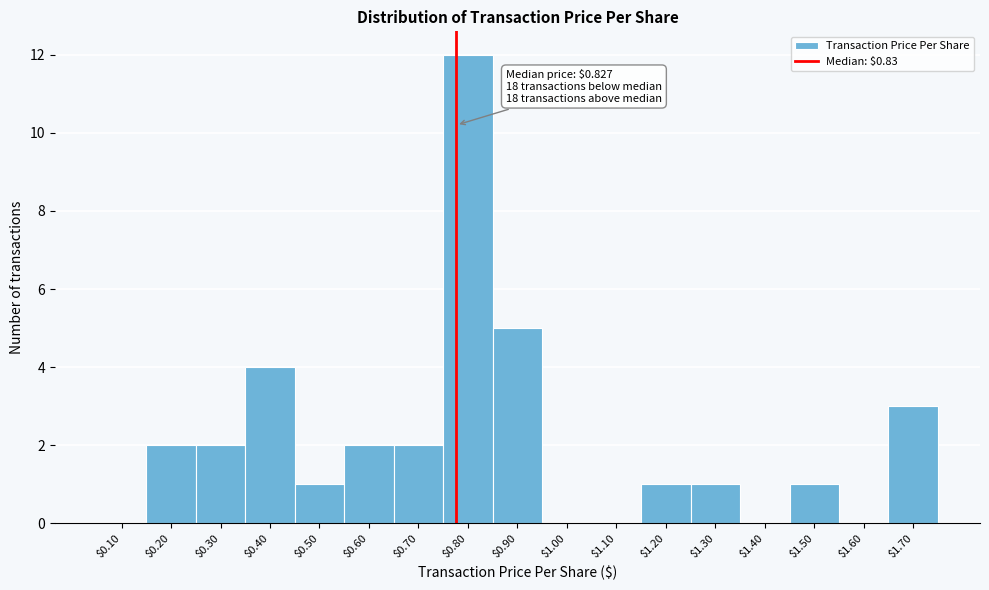

At which label is the value closest to 6?

$0.90